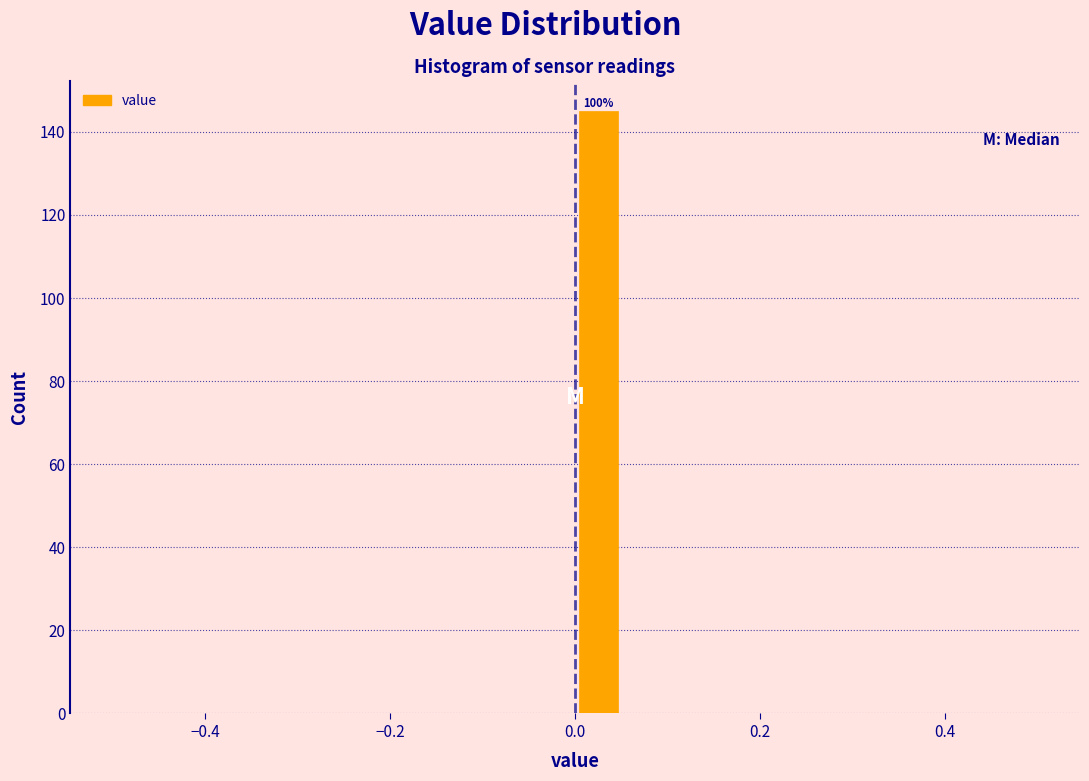

Read against the x-axis, roughly where is the centre of the tallest bar?

0.02